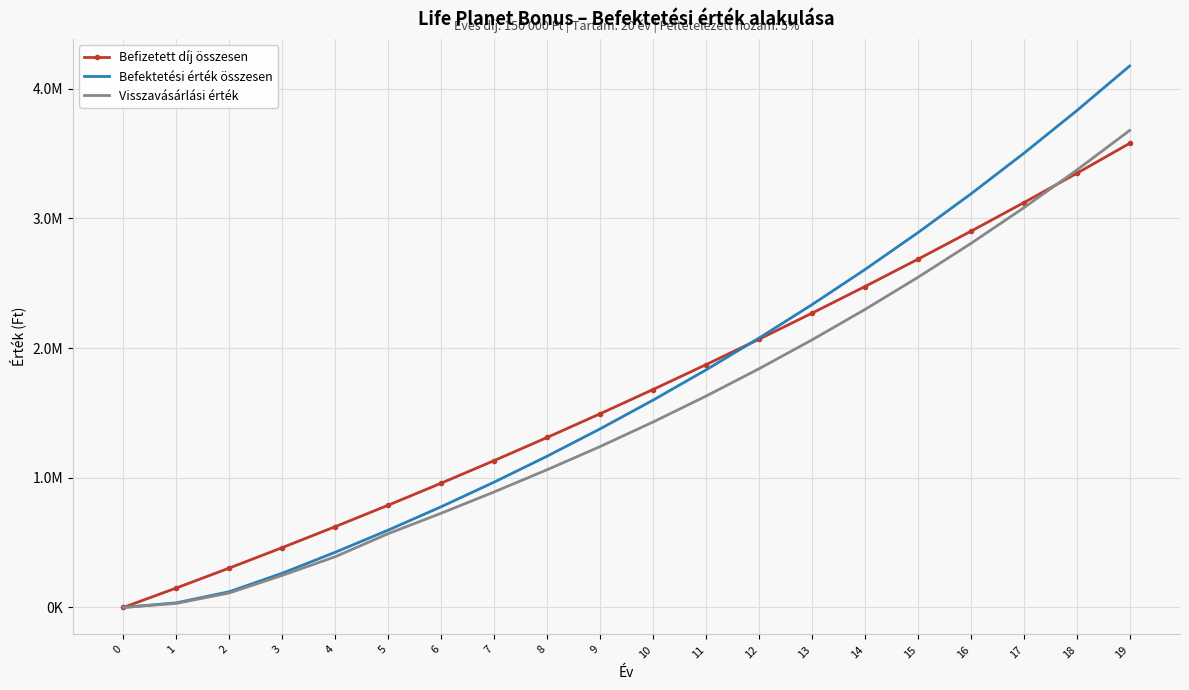

Is the value of Befektetési érték összesen at 5 greater than the value of Befizetett díj összesen at 1?

Yes